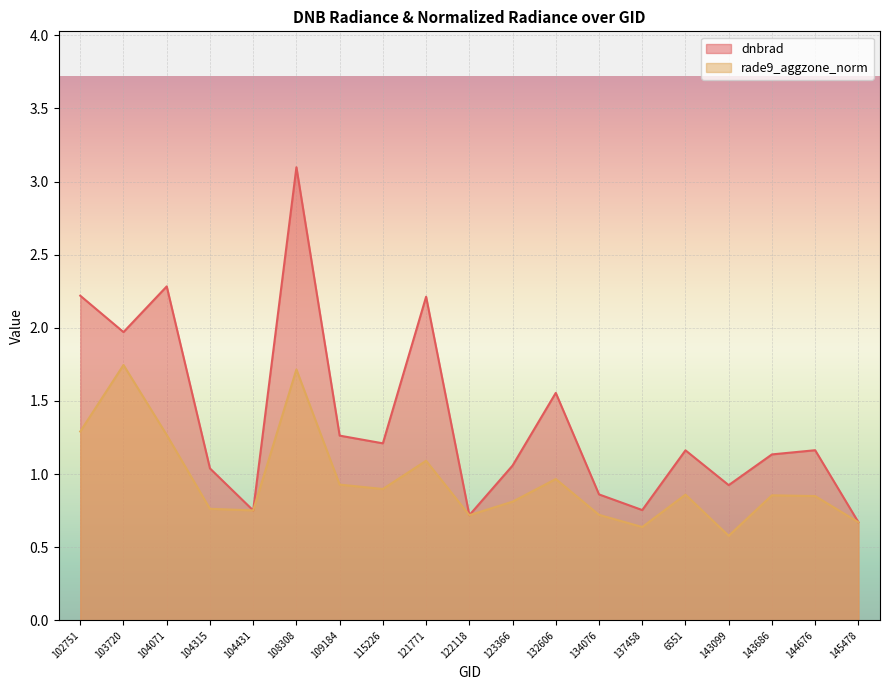

Does the chart display data point markers on the line(s)?

No